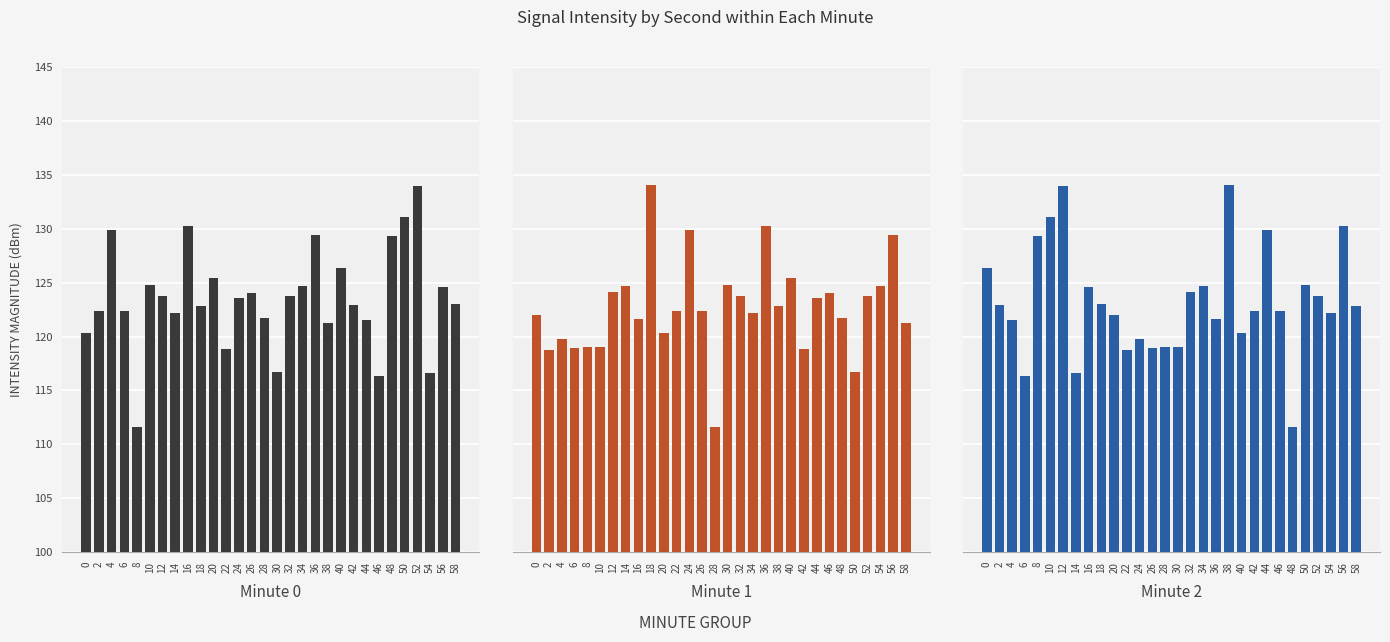

List the series in order of their peak value, lowest first.

Minute 0, Minute 1, Minute 2